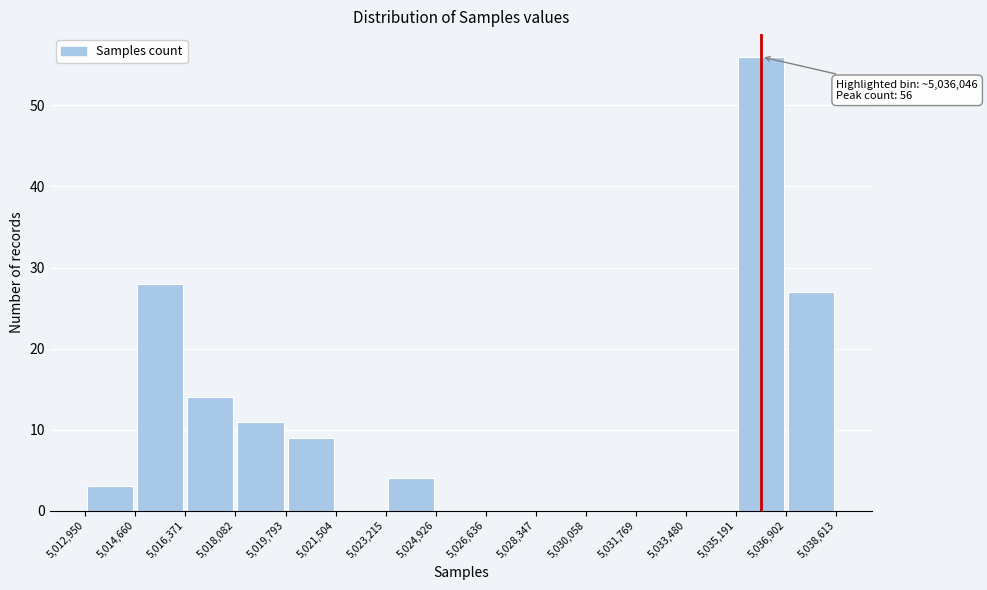

Over which range of the x-axis is the bar tallest?

5,035,191 to 5,036,902